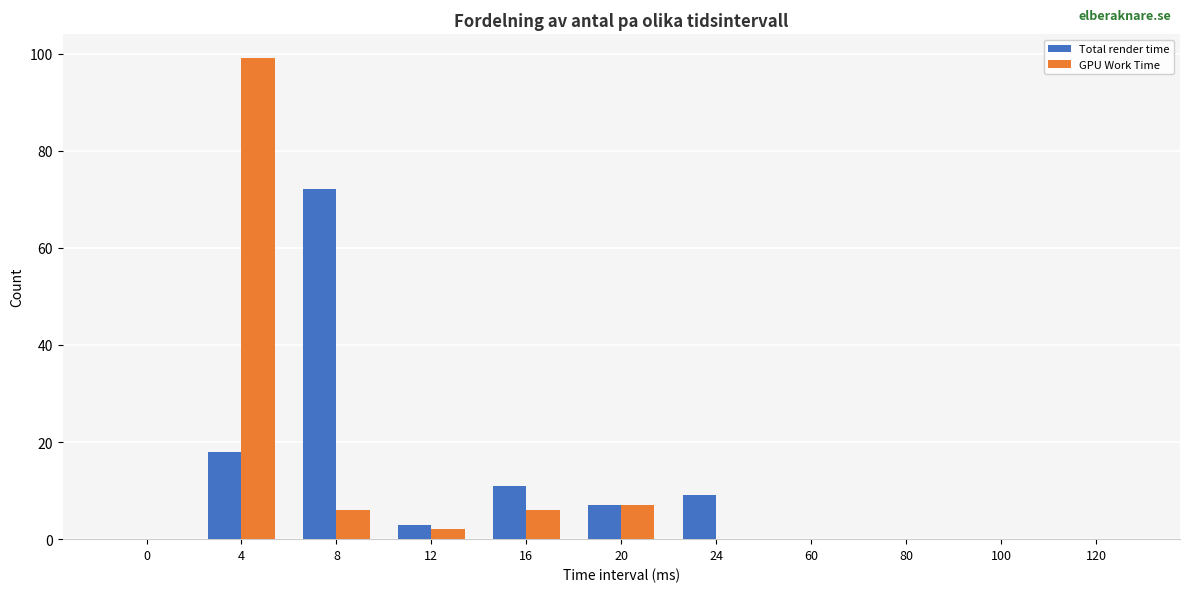

At which category is the sum across all series the highest?

4